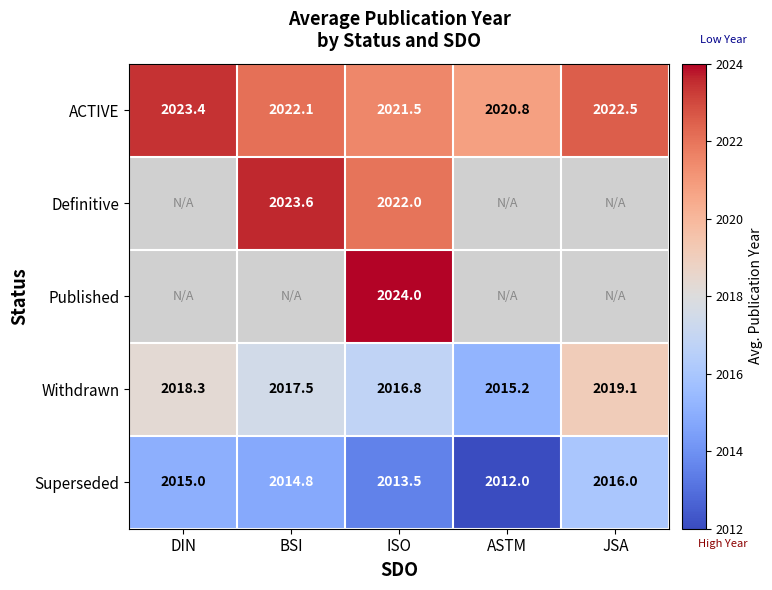

Which category has the lowest value in the ACTIVE series?

ASTM